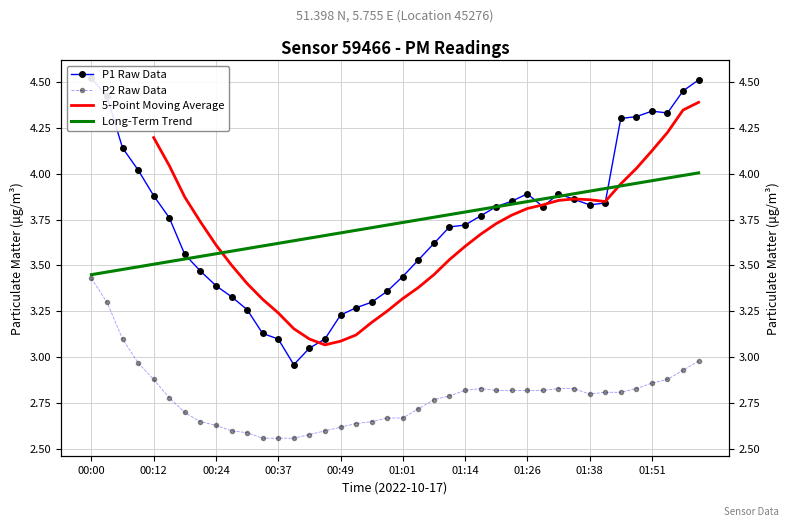

True or false: P1 and P2 cross at least once.

False